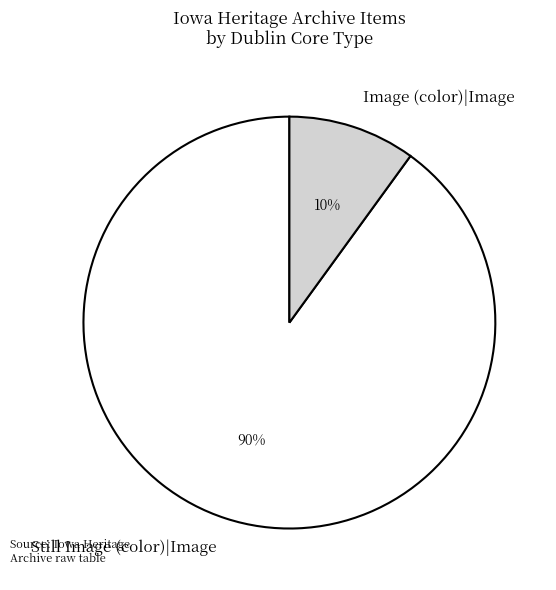

Is there a majority slice in this chart?

Yes